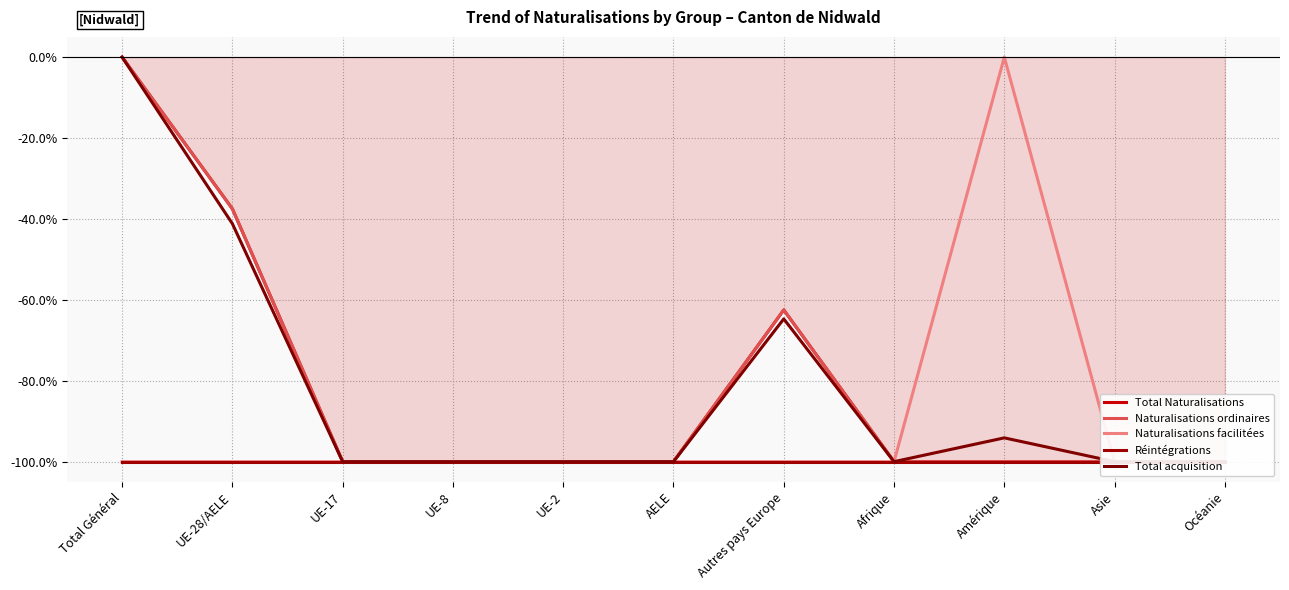

What are all the series names shown in the legend?

Total Naturalisations, Naturalisations ordinaires, Naturalisations facilitées, Réintégrations, Total acquisition